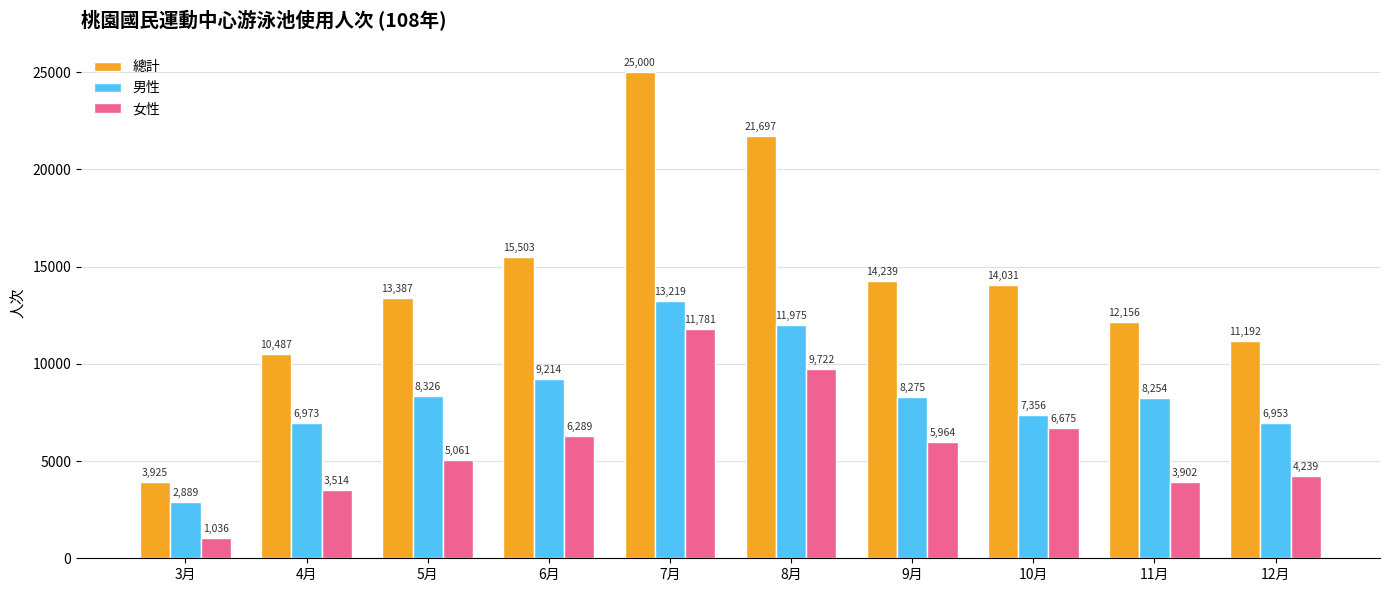

What is the minimum value shown in the chart?

1036